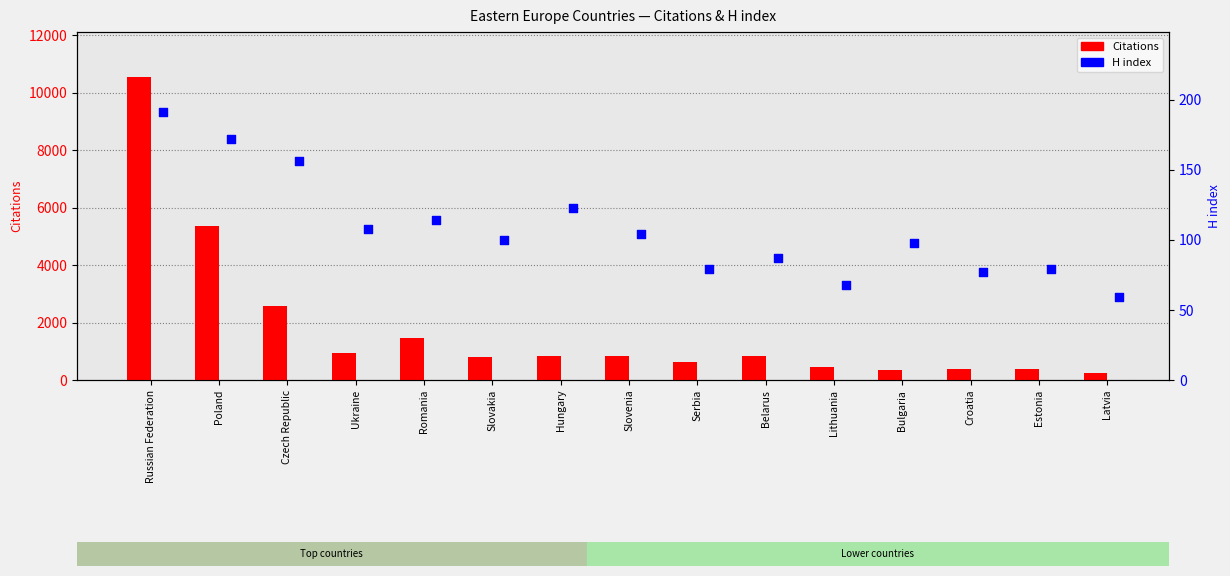

At which category is the sum across all series the highest?

Russian Federation